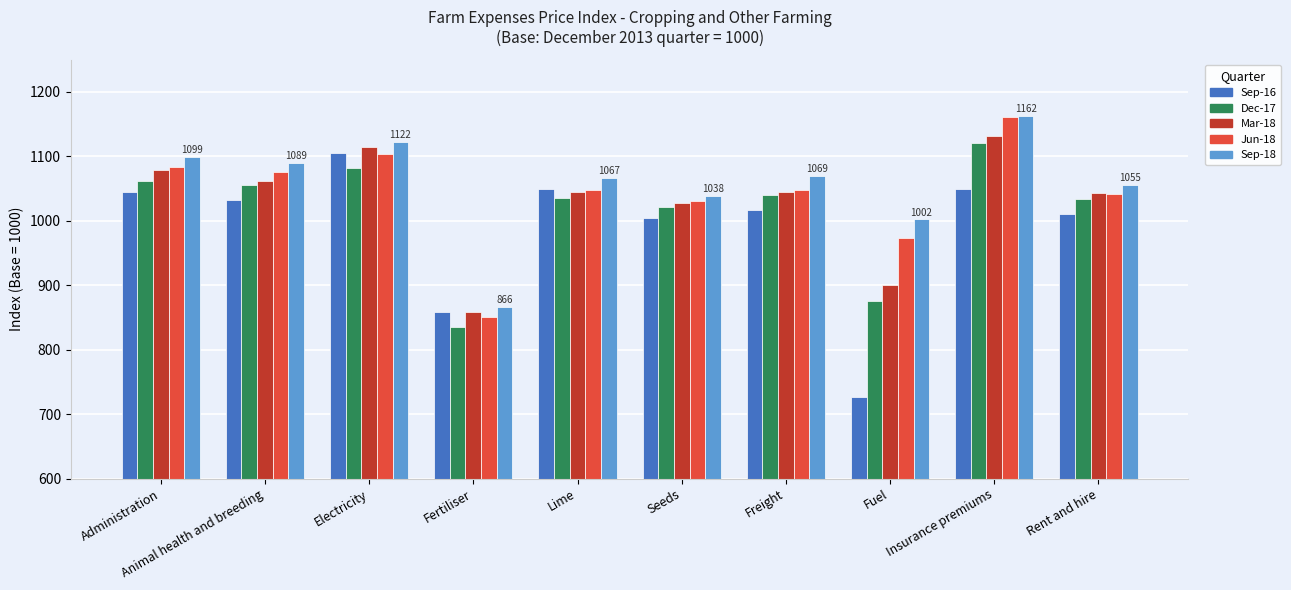

What is the label of the 3rd bar from the right?

Fuel